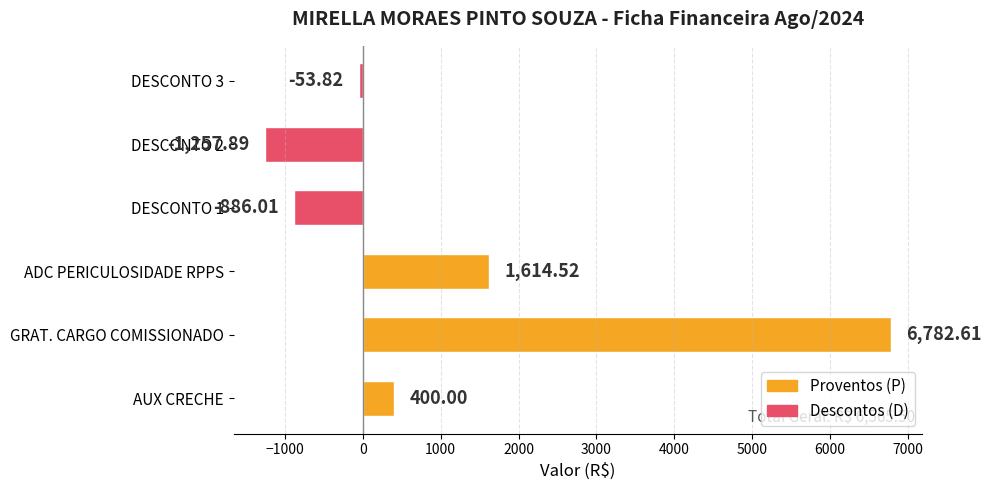

List the labels in order of value, smallest first.

DESCONTO 2, DESCONTO 1, DESCONTO 3, AUX CRECHE, ADC PERICULOSIDADE RPPS, GRAT. CARGO COMISSIONADO